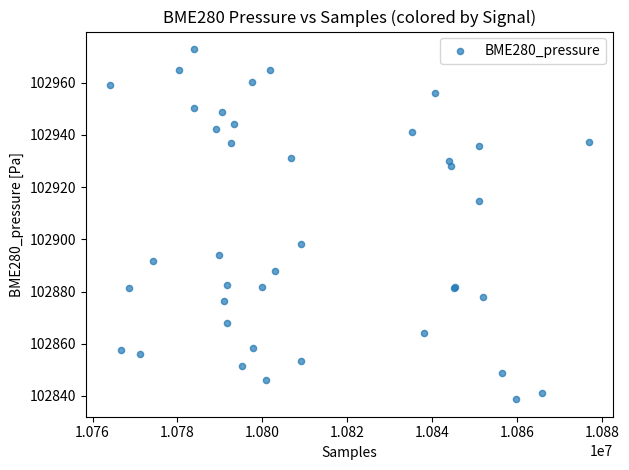

What Y value in the scatter plot is closest to 102905?

102898.3